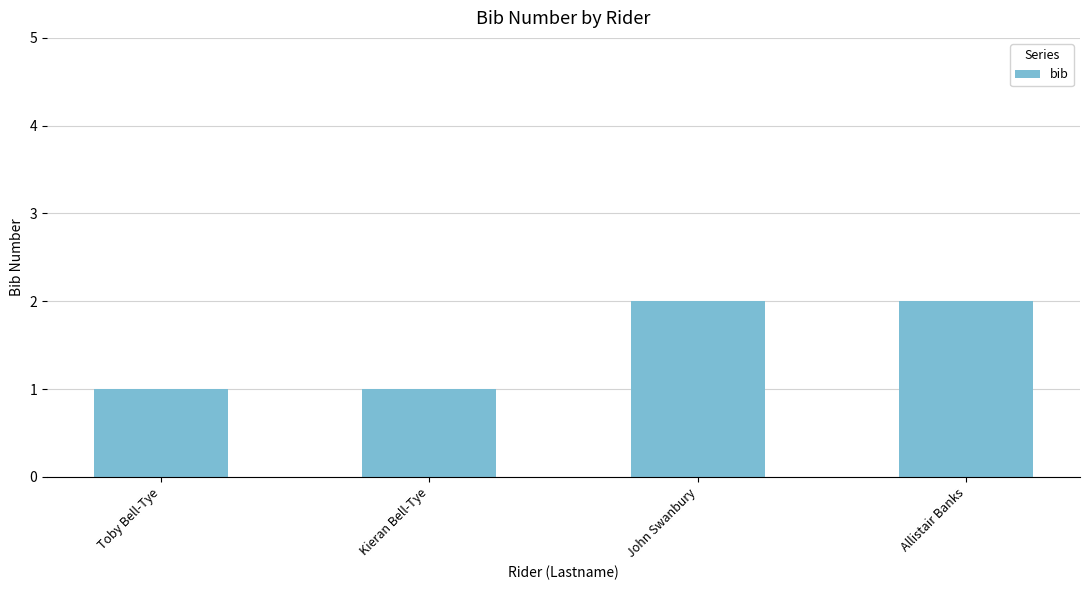

What is the greatest value displayed?

2